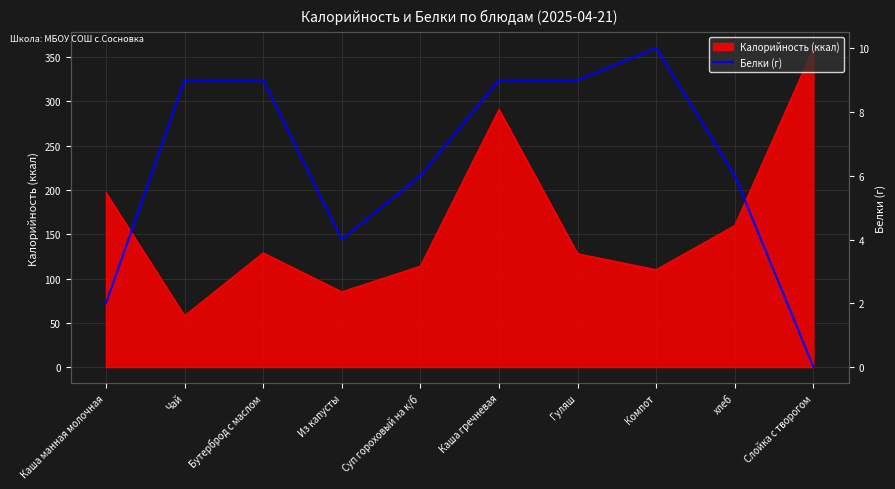

What position from the right is Из капусты?

7